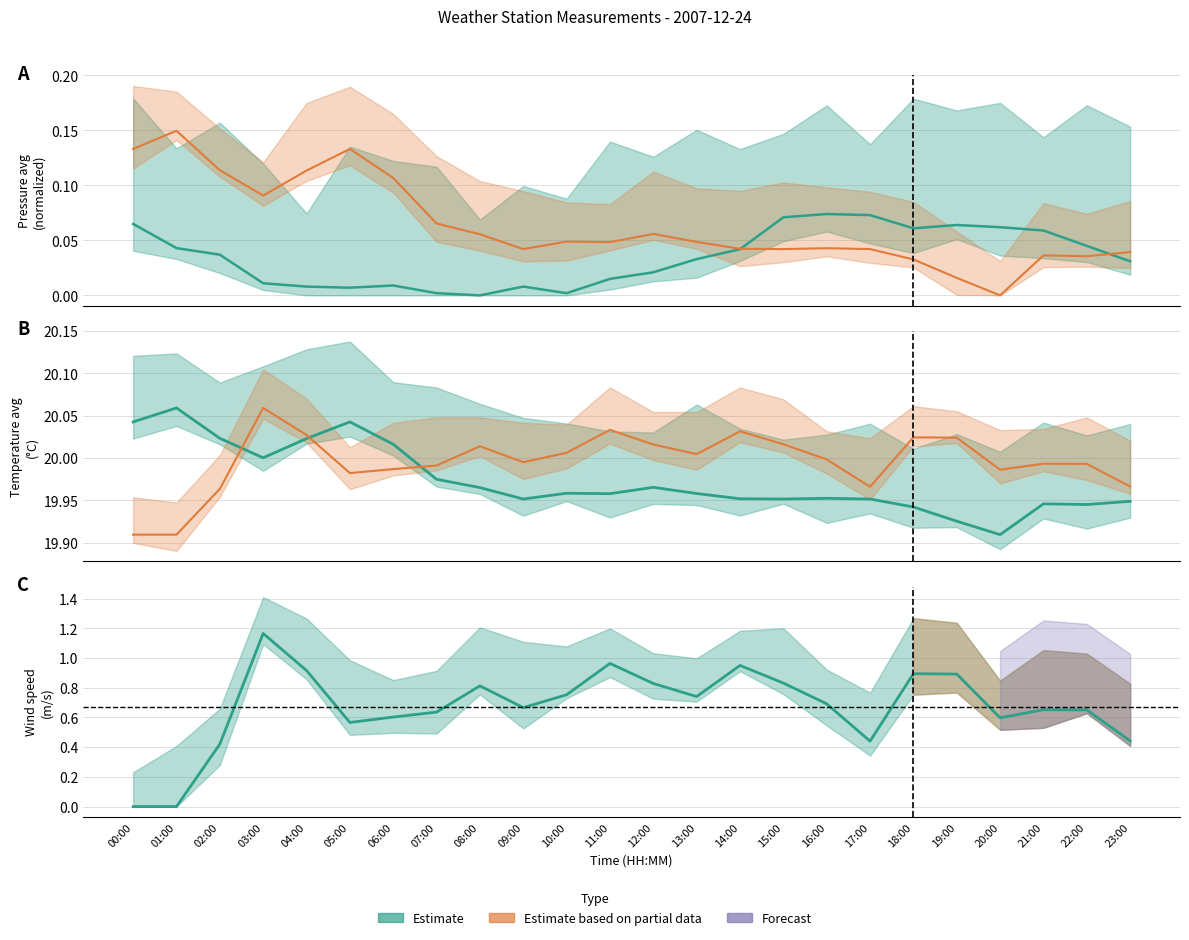

At which category does PA1M_AVG reach its first local peak?

06:00